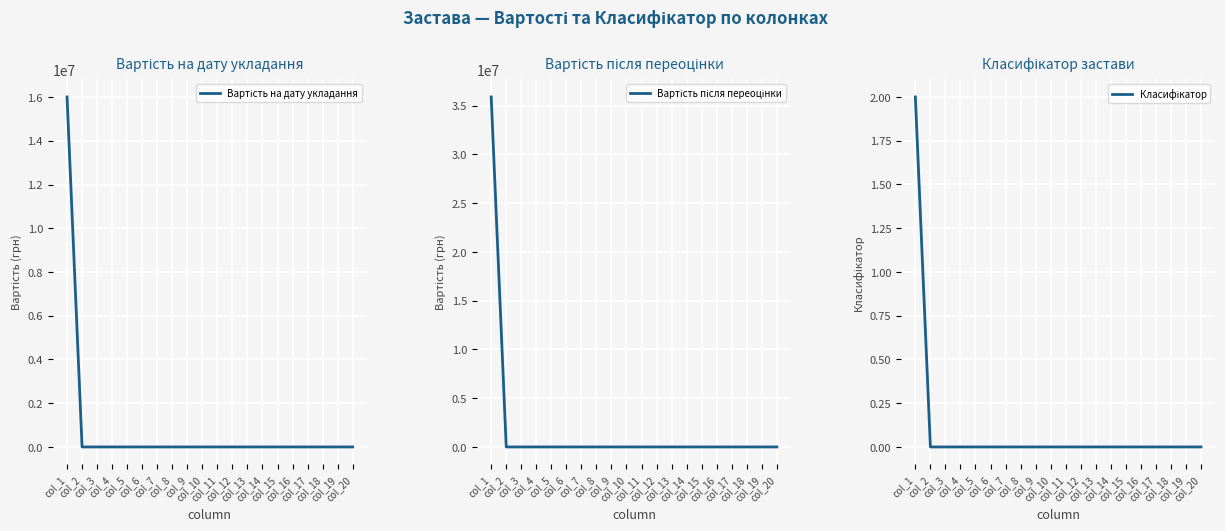

Is the value of Класифікатор at col_8 greater than the value of Вартість після переоцінки at col_16?

No